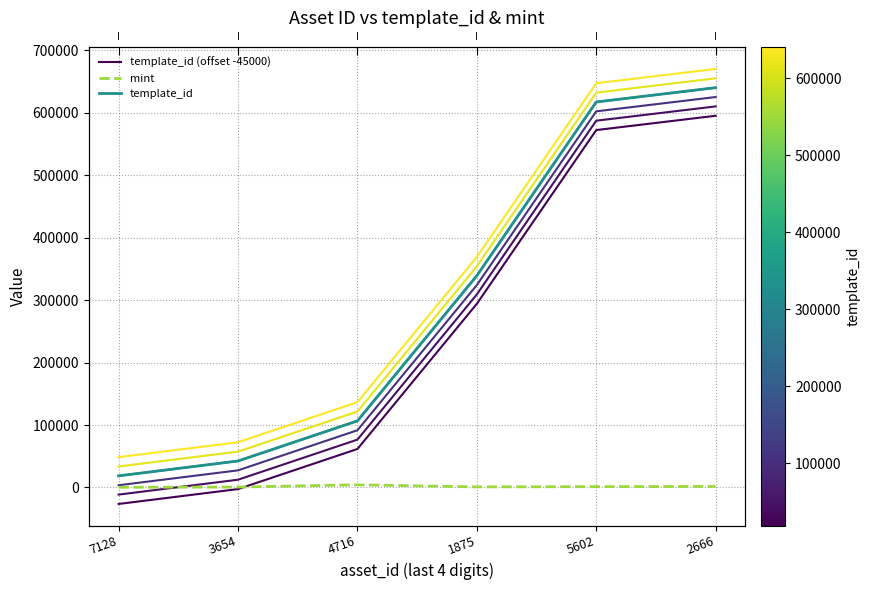

What is the label of the 2nd point from the right?

5602